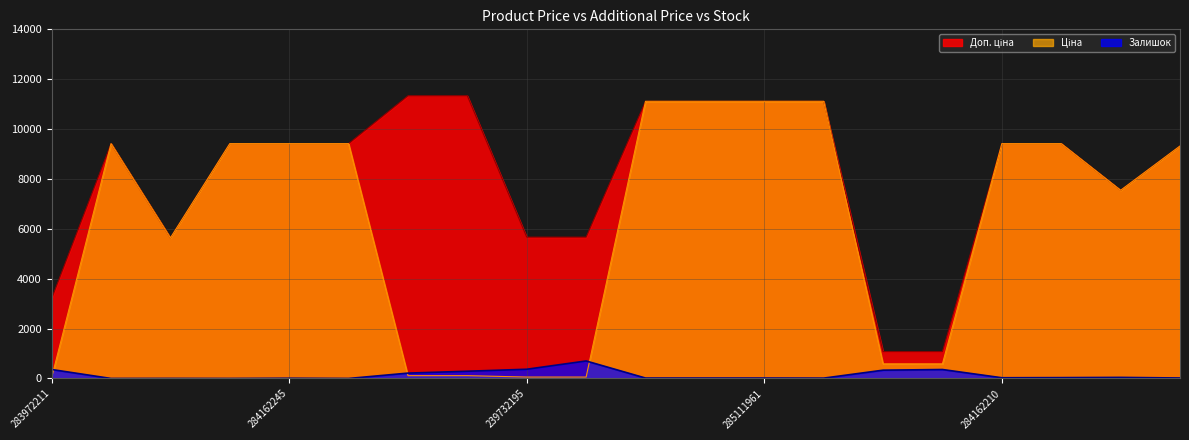

Between 285111961 and 239732179, which is larger?

285111961